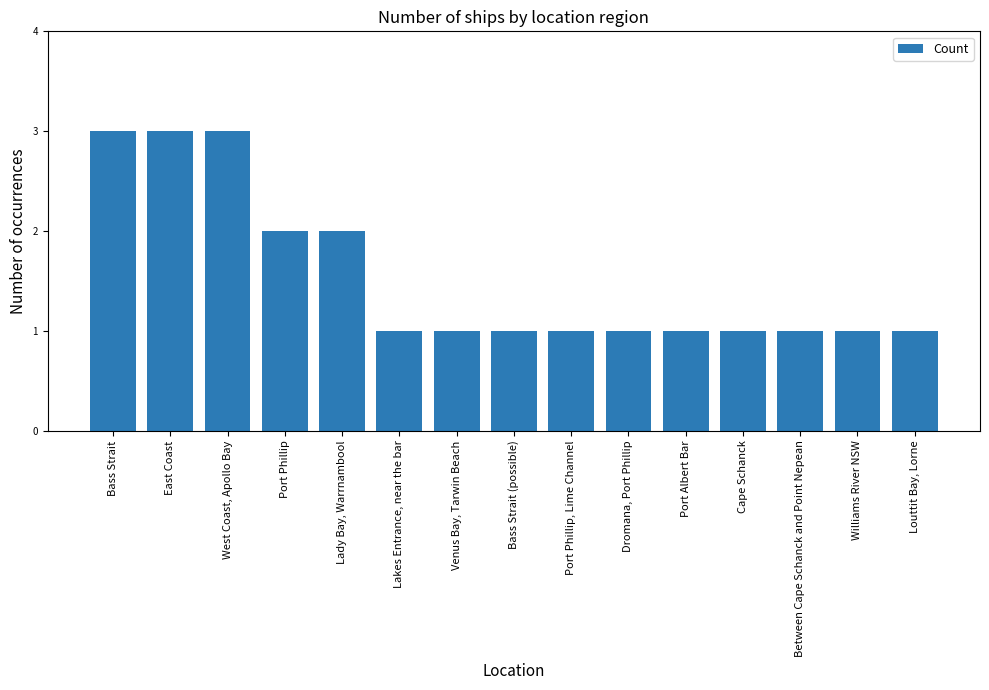

Reading right to left, transcribe all the data shown in this chart.

1	1	1	1	1	1	1	1	1	1	2	2	3	3	3